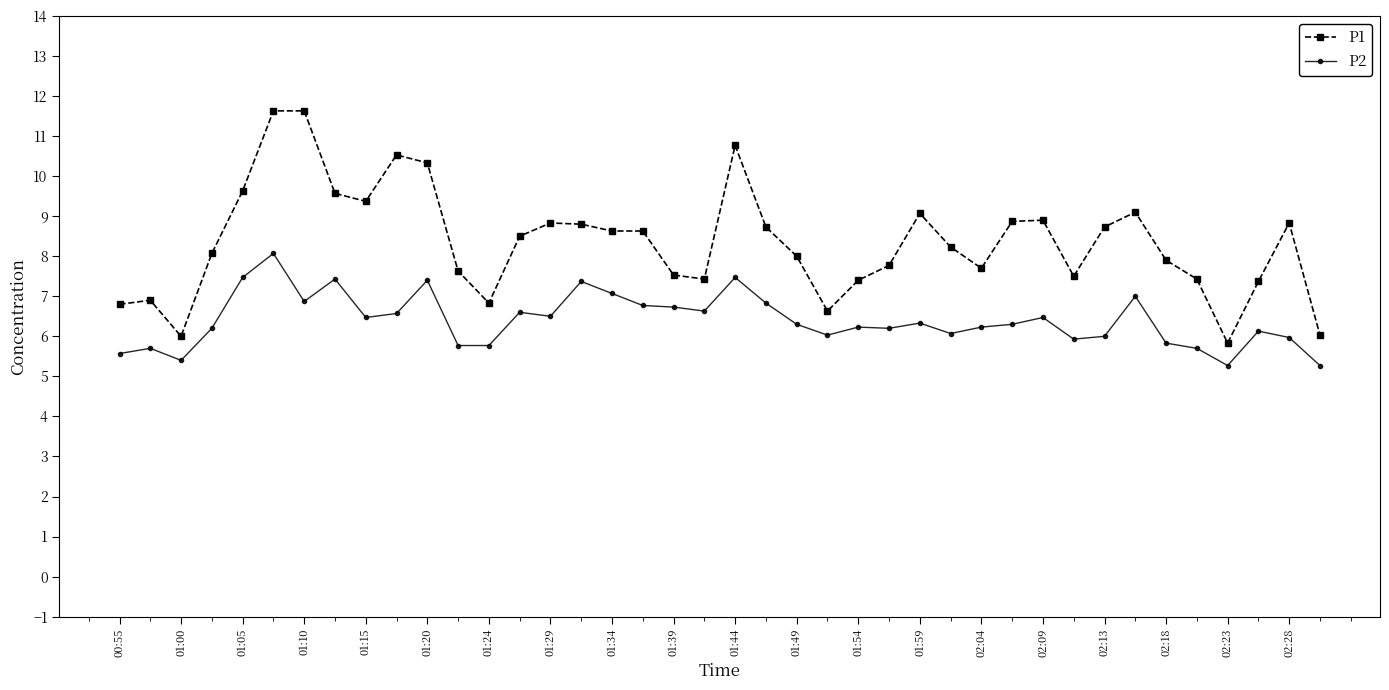

True or false: P2 and P1 intersect in this chart.

False